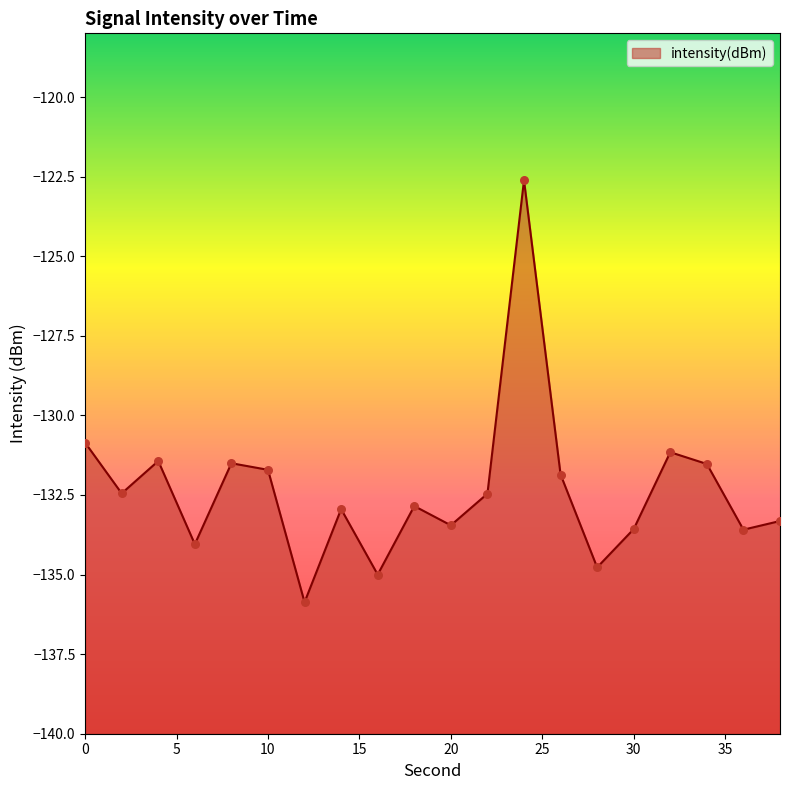

Which has a higher value, 30 or 12?

30